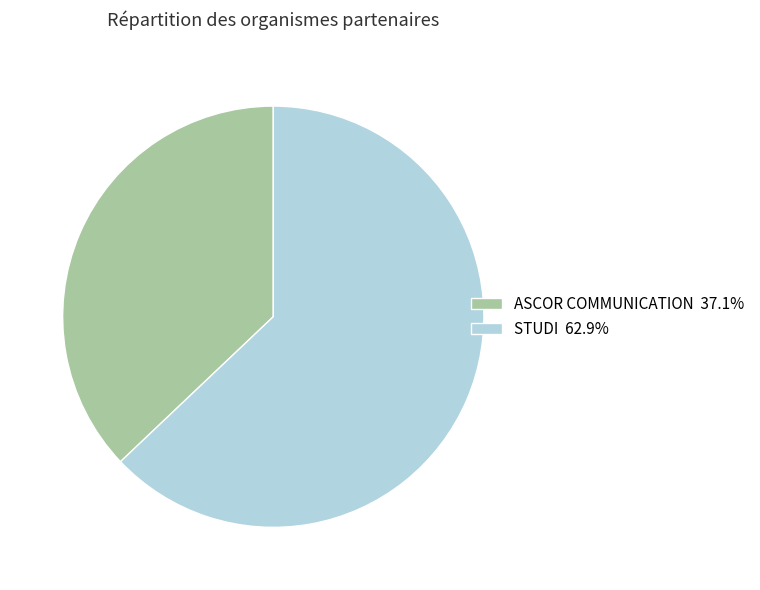

Count the number of slices in the pie.

2